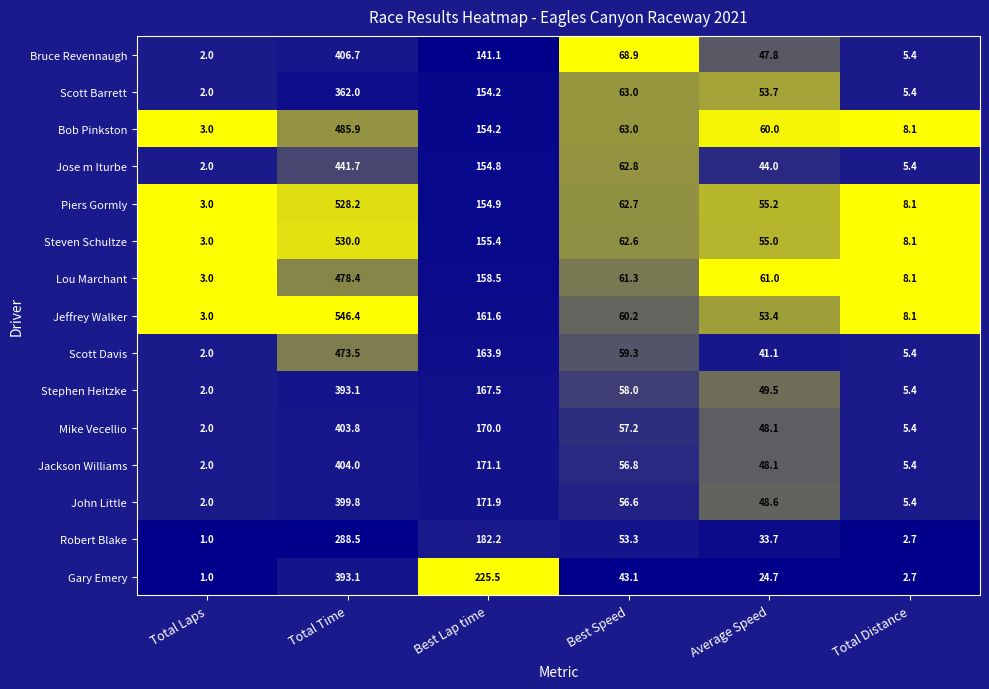

Which series has the widest spread of values?

Jeffrey Walker